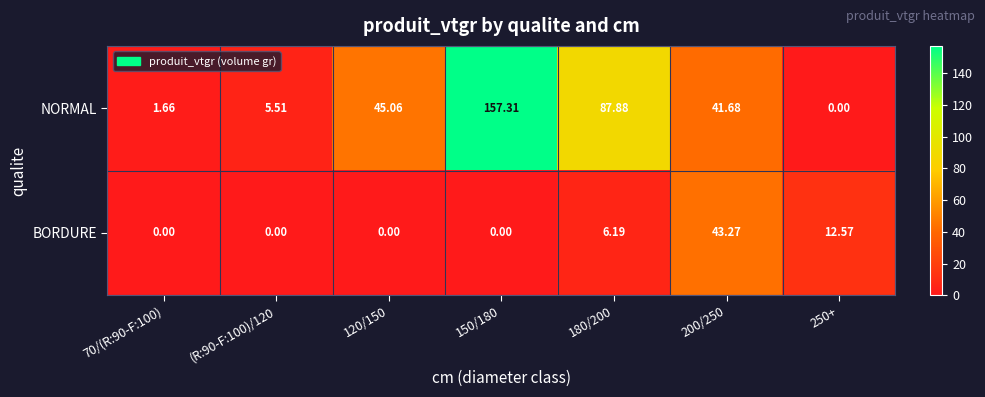

Which series has the largest total across all categories?

NORMAL